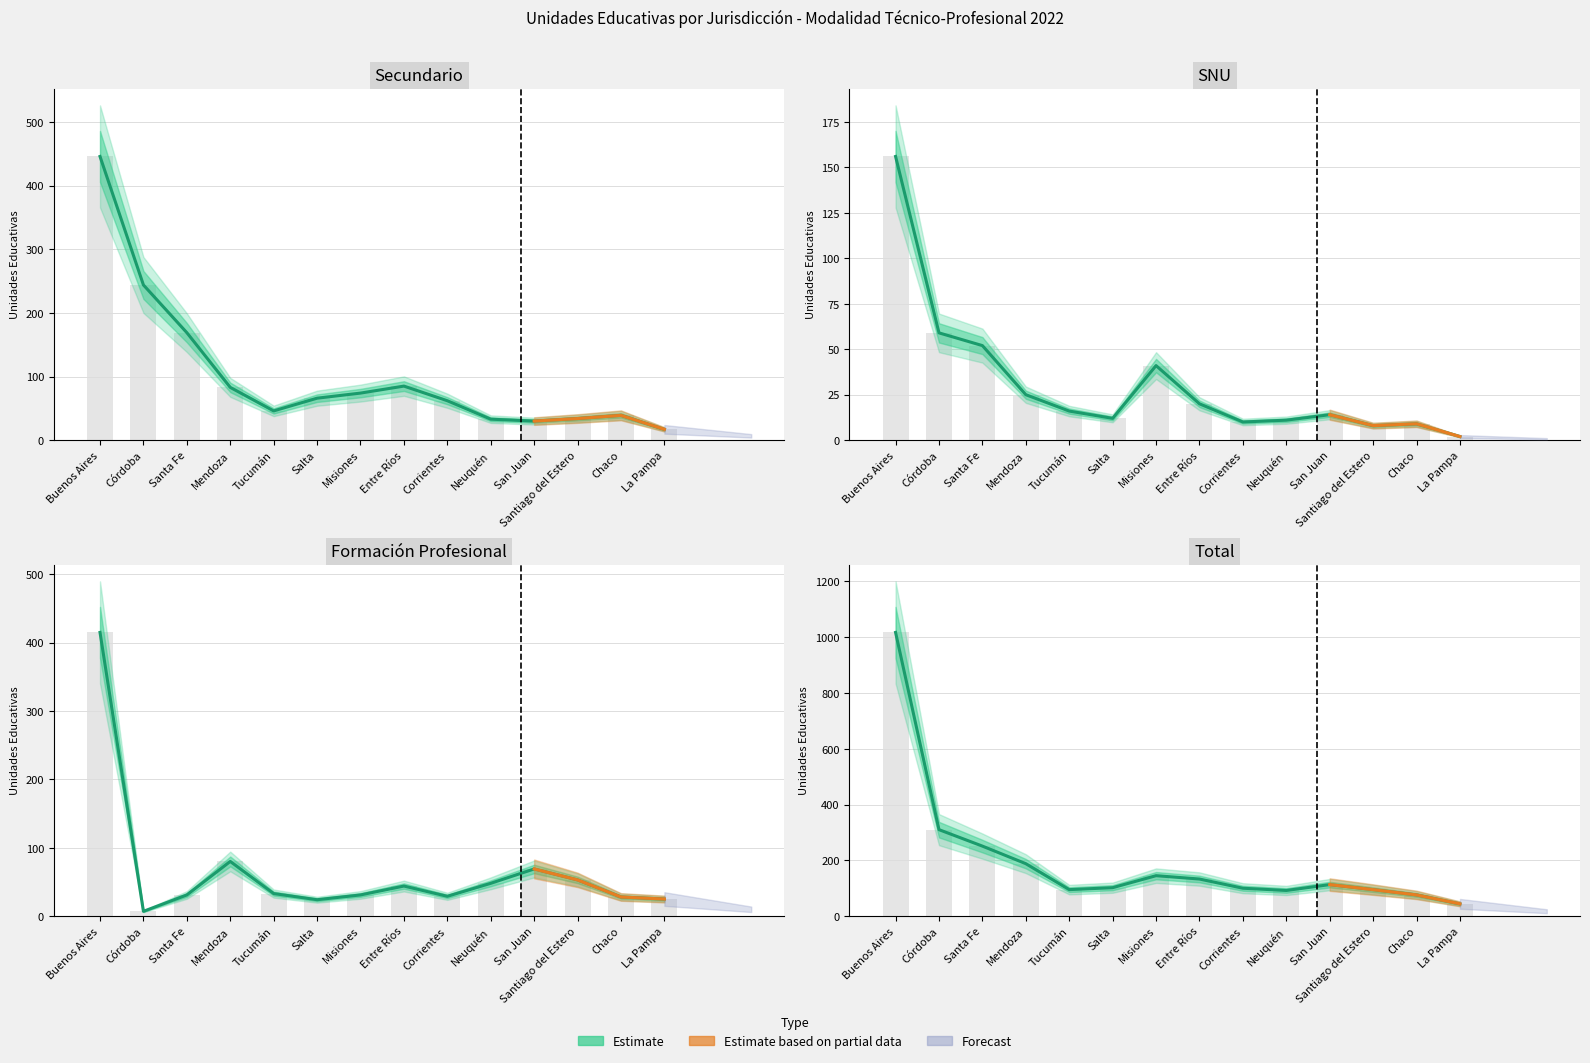

Reading right to left, what are all the values shown in this chart?

Secundario: 17	39	34	30	33	62	85	74	66	46	83	169	244	446
SNU: 2	9	8	14	11	10	20	41	12	16	25	52	59	156
Formación Profesional: 25	28	53	69	48	29	44	31	24	33	80	31	7	415
Total: 44	76	95	113	92	100	133	145	102	95	188	251	310	1017